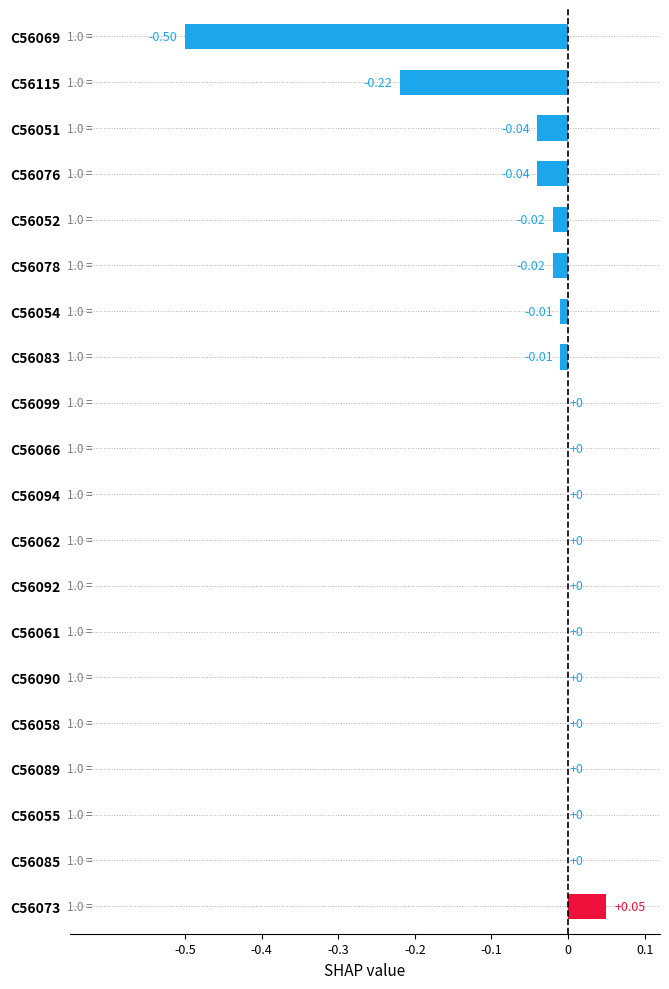

Does the chart contain stacked bars?

No